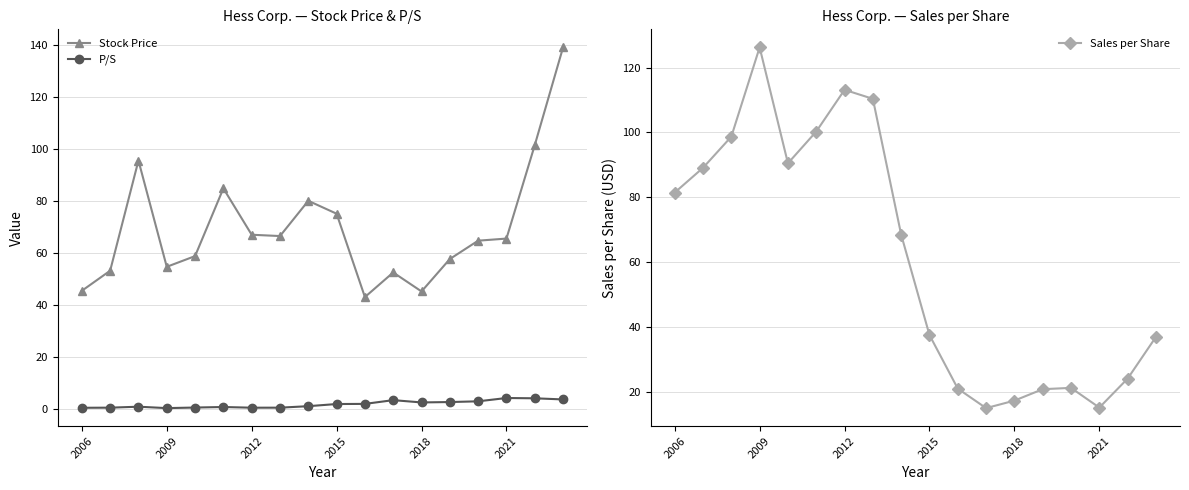

True or false: Stock Price has more than 1 points higher than both neighbors.

True